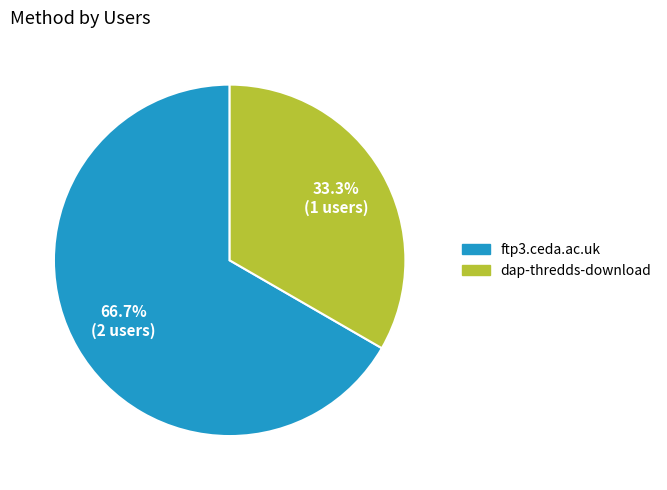

The dap-thredds-download slice represents 33% of the pie. True or false?

True